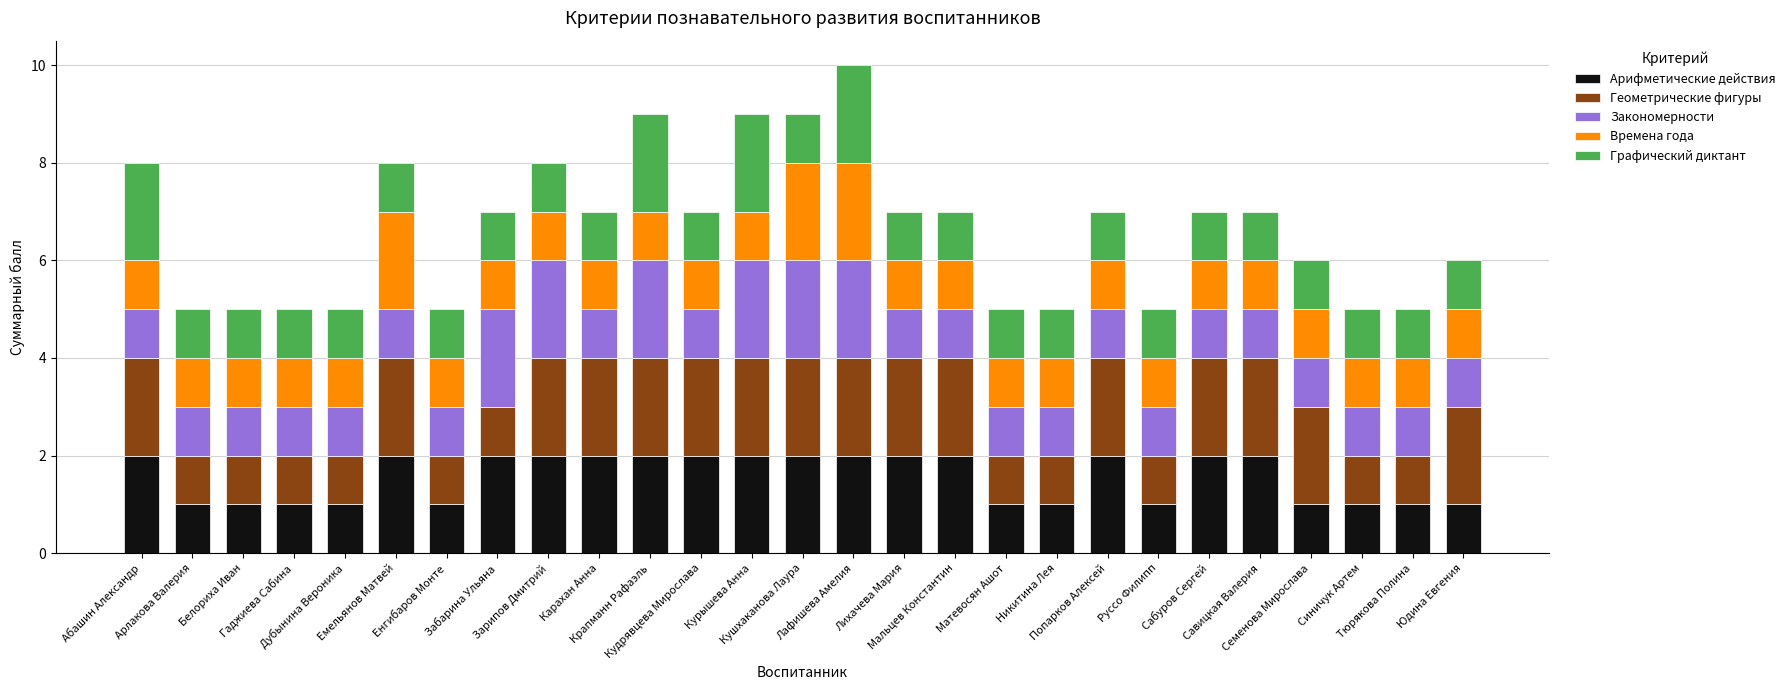

Count the Закономерности values in the range 1 to 2.

27